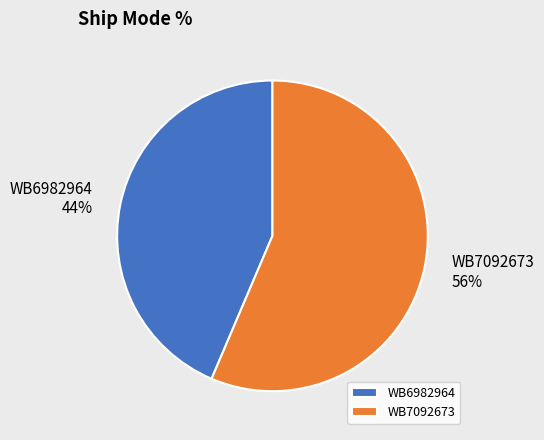

Is WB6982964 the majority of the pie?

No